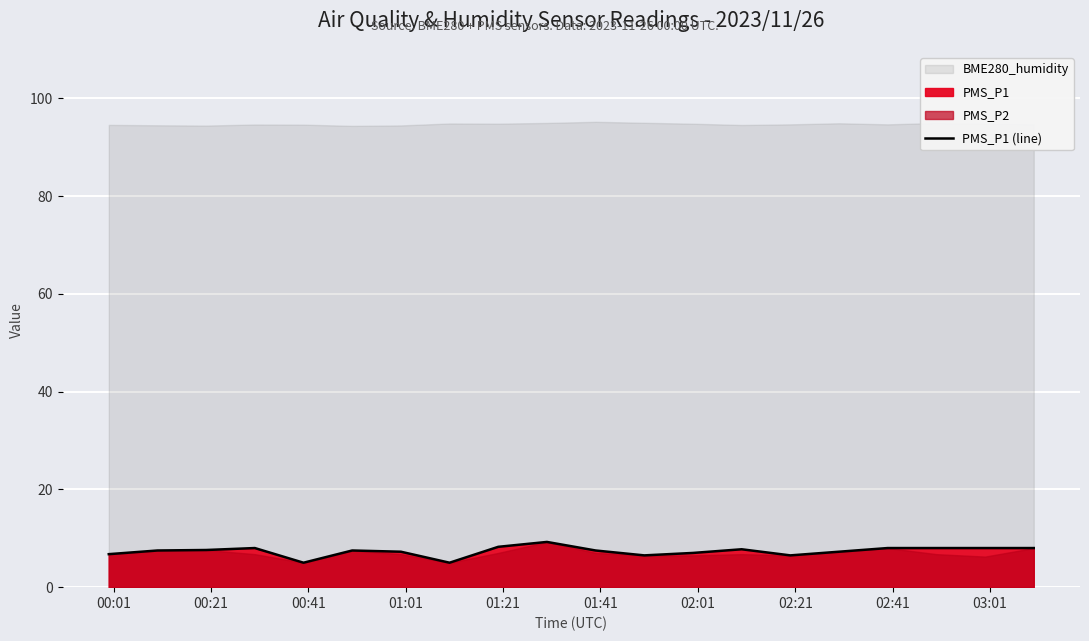

What is the value of the 4th point from the left?

8.0